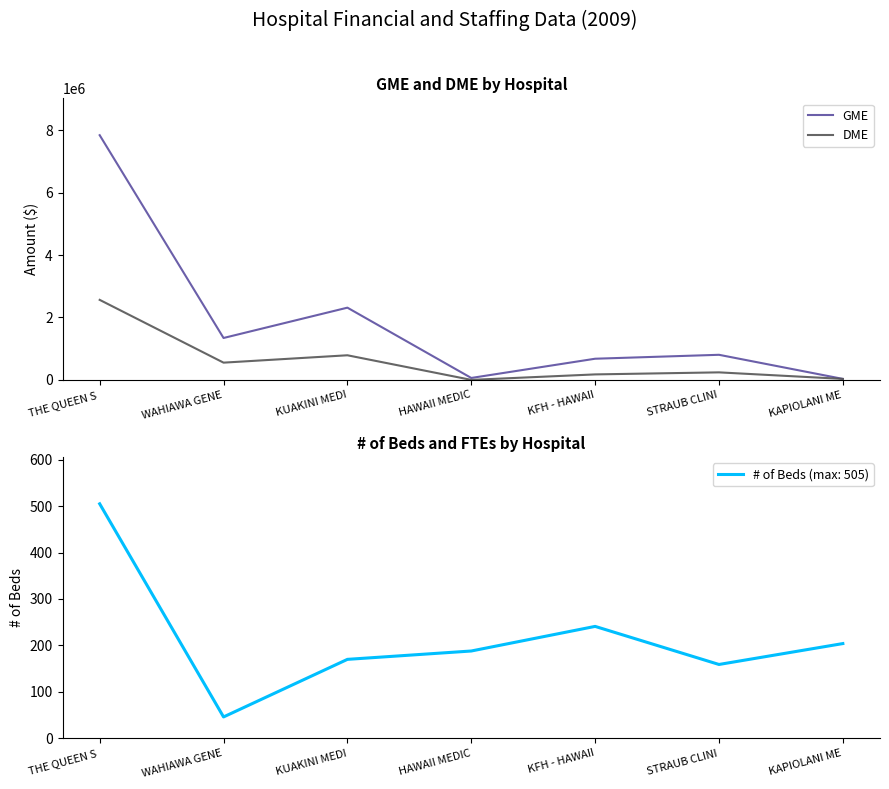

Between KUAKINI MEDI and KAPIOLANI ME, which series saw the biggest shift?

GME